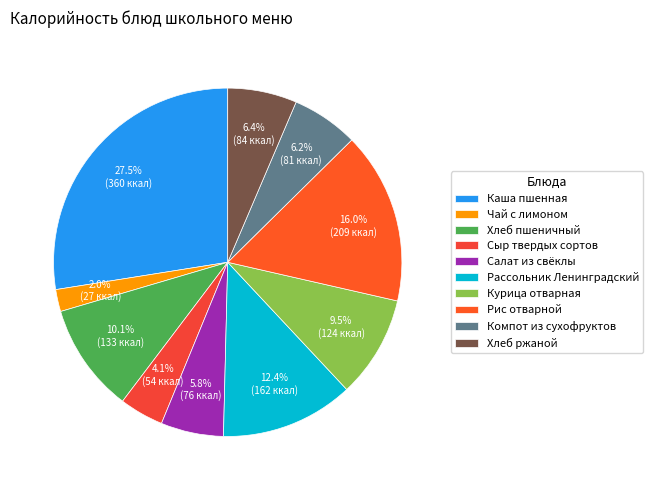

To the nearest percent, what percentage of the pie is Салат из свёклы?

6%